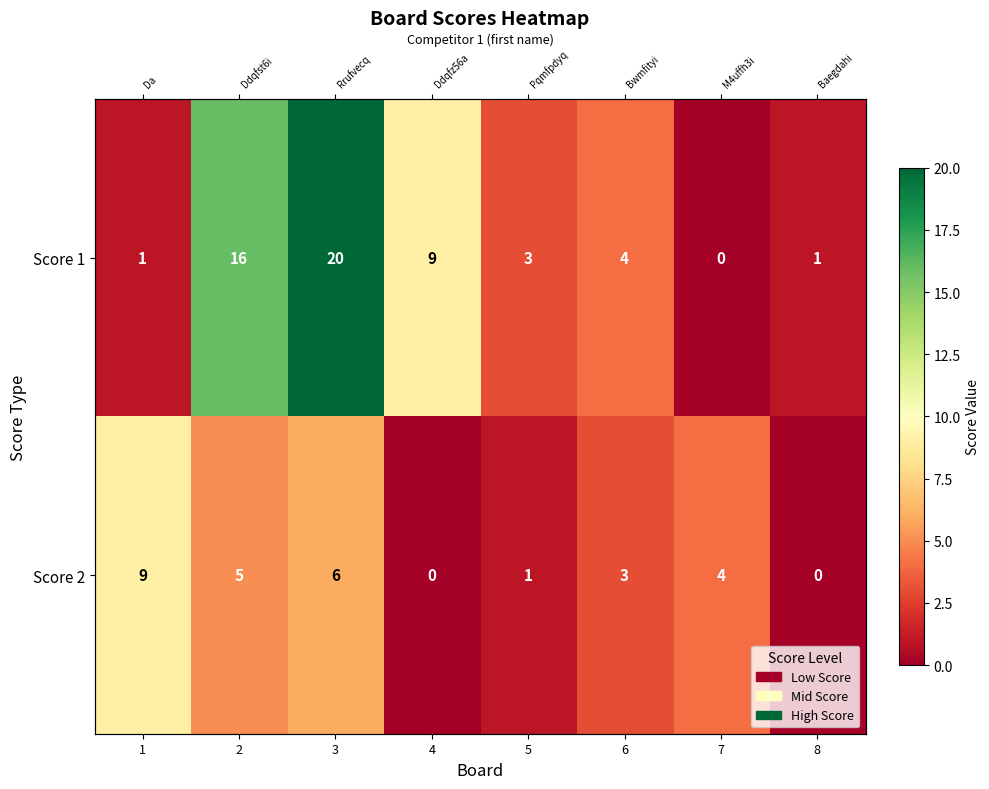

List the labels in order of Score 2 value, largest first.

1, 3, 2, 7, 6, 5, 4, 8